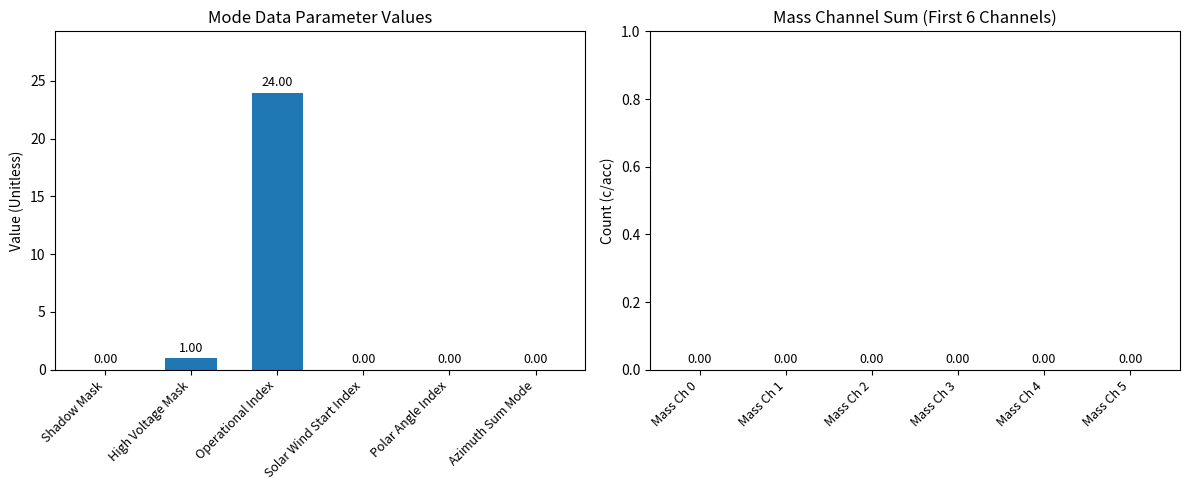

At which label is the value closest to 12?

High Voltage Mask